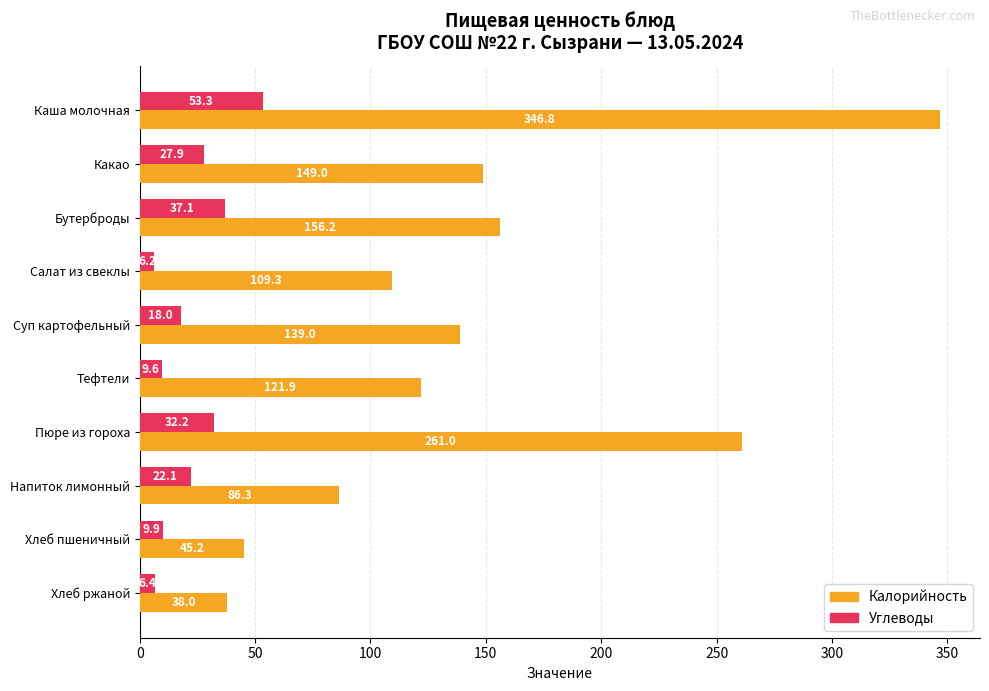

At which label is Углеводы closest to 29?

Какао